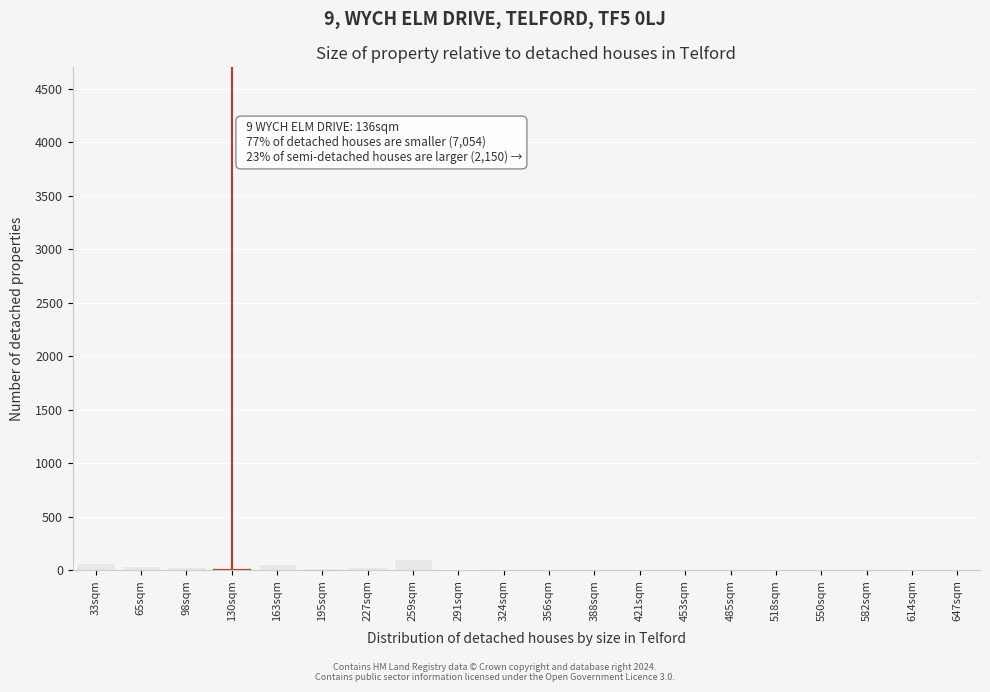

What is the sum of all values?

372